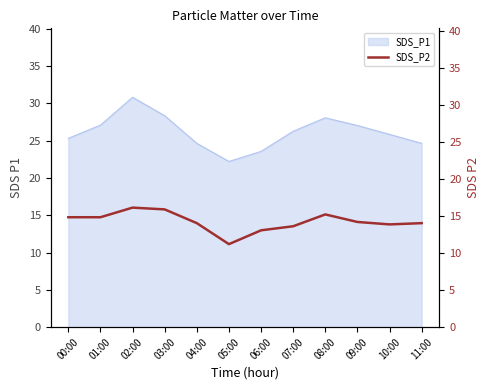

What is the smallest value displayed?

11.2